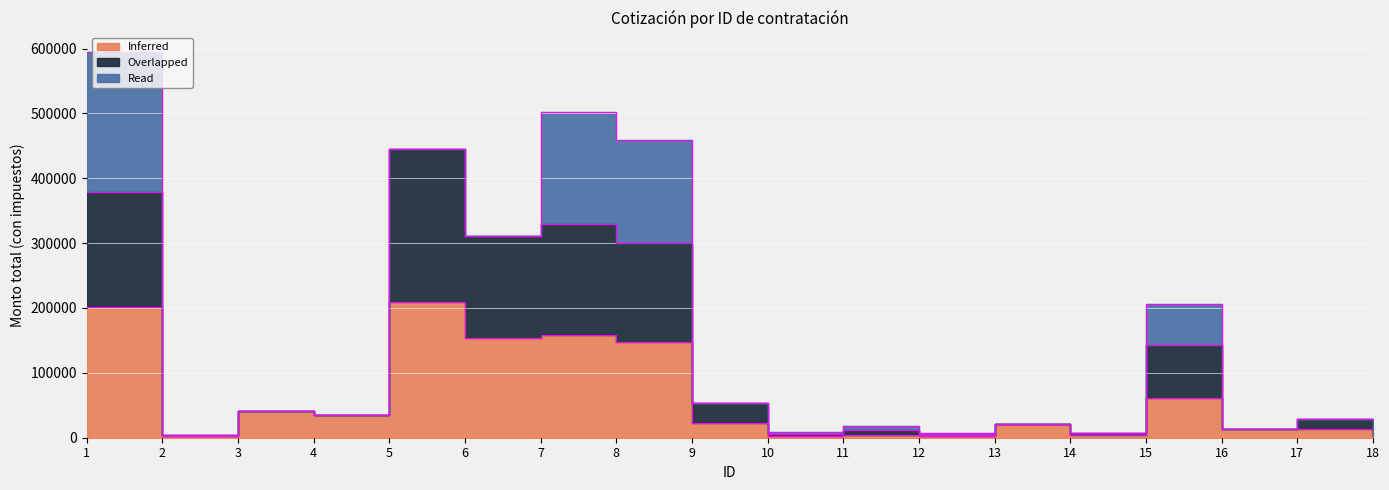

What is the total value across all series at 13?

41632.5